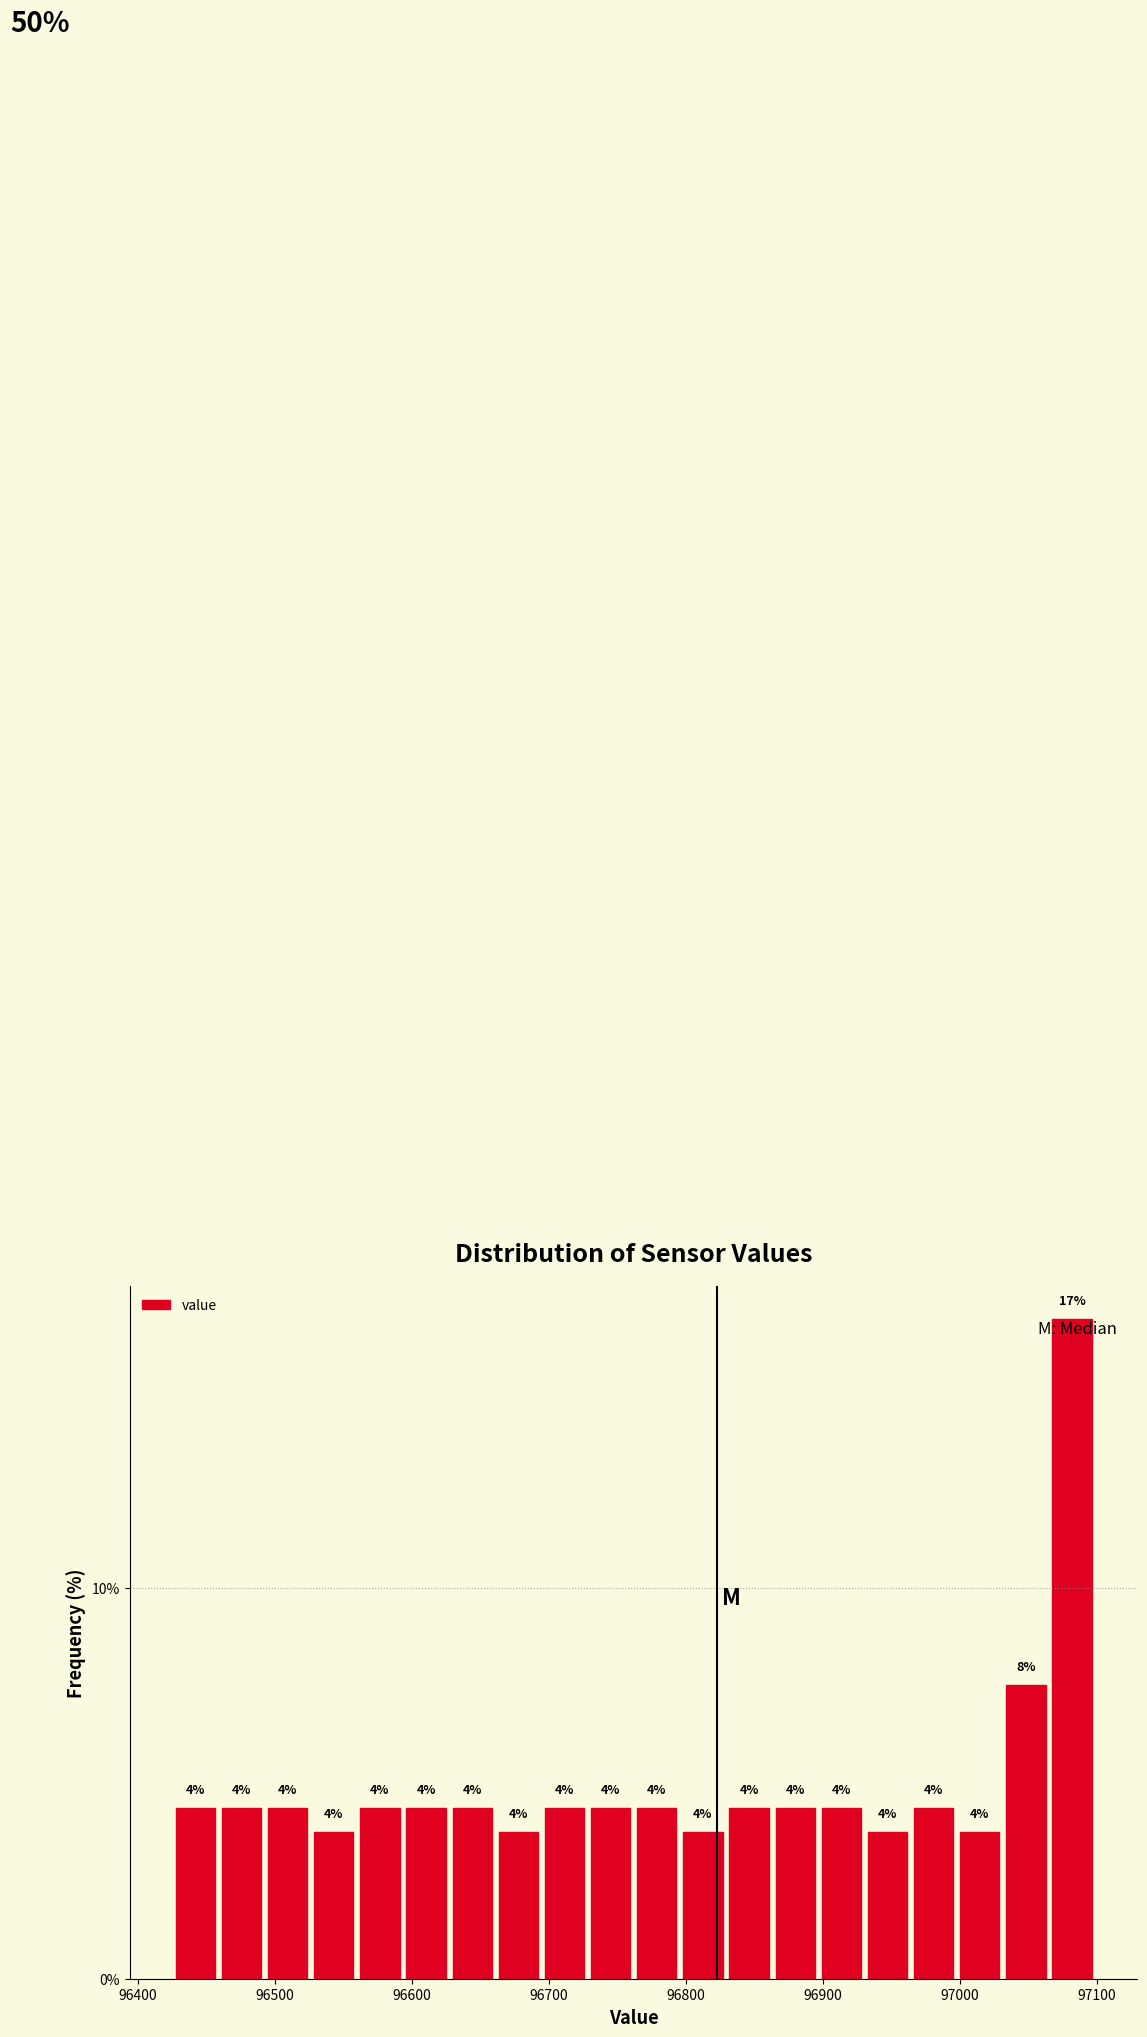

Read against the x-axis, roughly where is the centre of the tallest bar?

97080